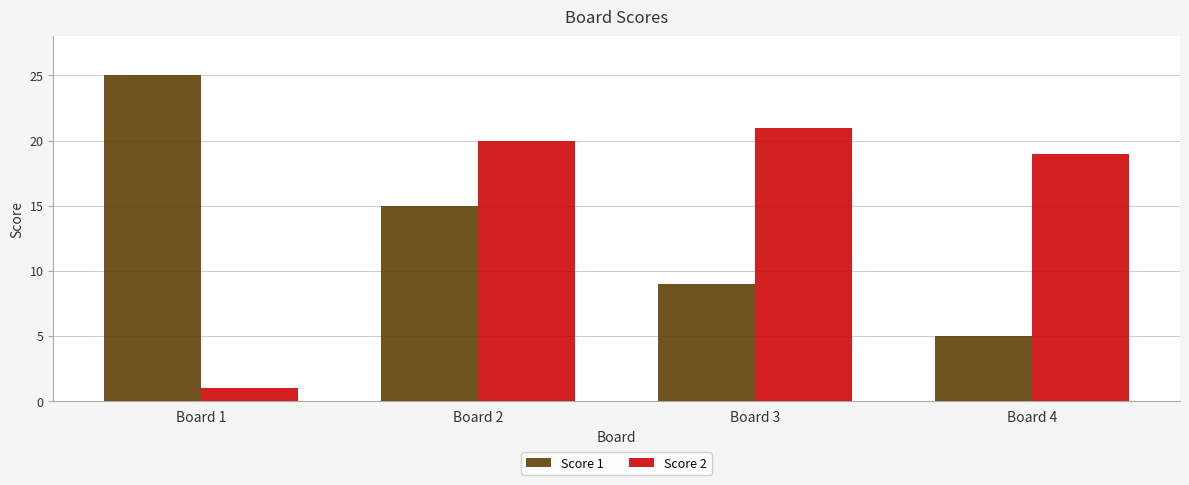

Is the value of Score 1 at Board 3 greater than the value of Score 2 at Board 4?

No